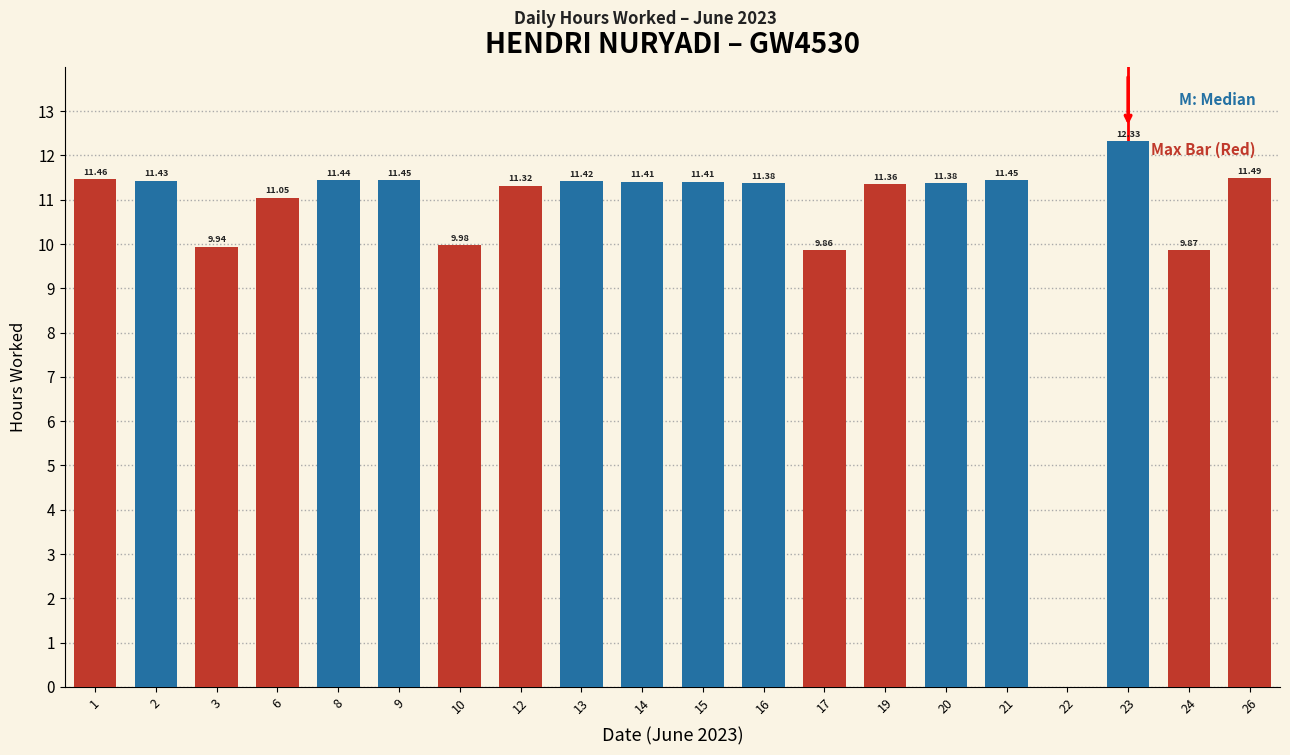

What is the sum of the values at 10 and 24?

19.9